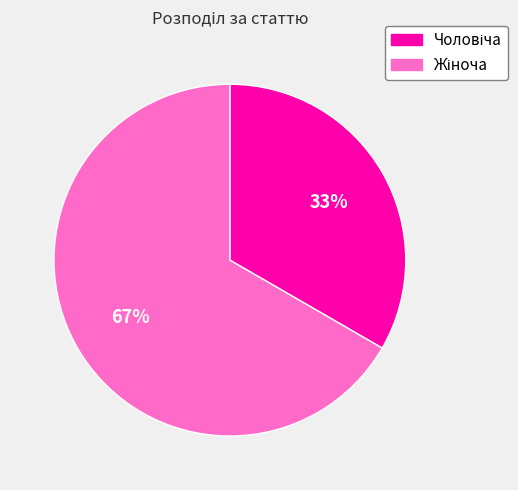

Is there a majority slice in this chart?

Yes